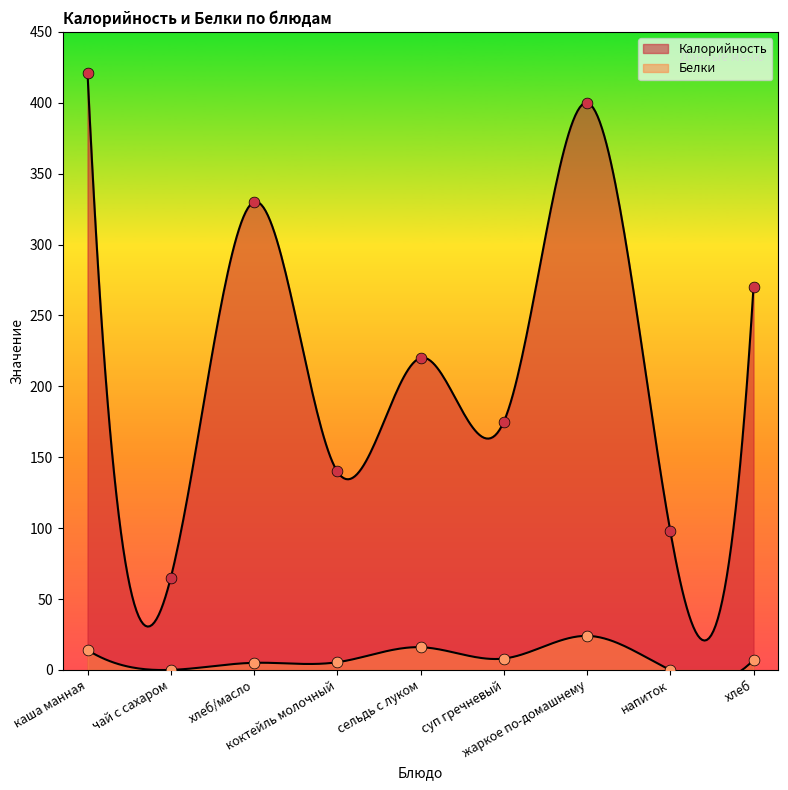

Is the value of Калорийность at жаркое по-домашнему greater than the value of Белки at хлеб?

Yes